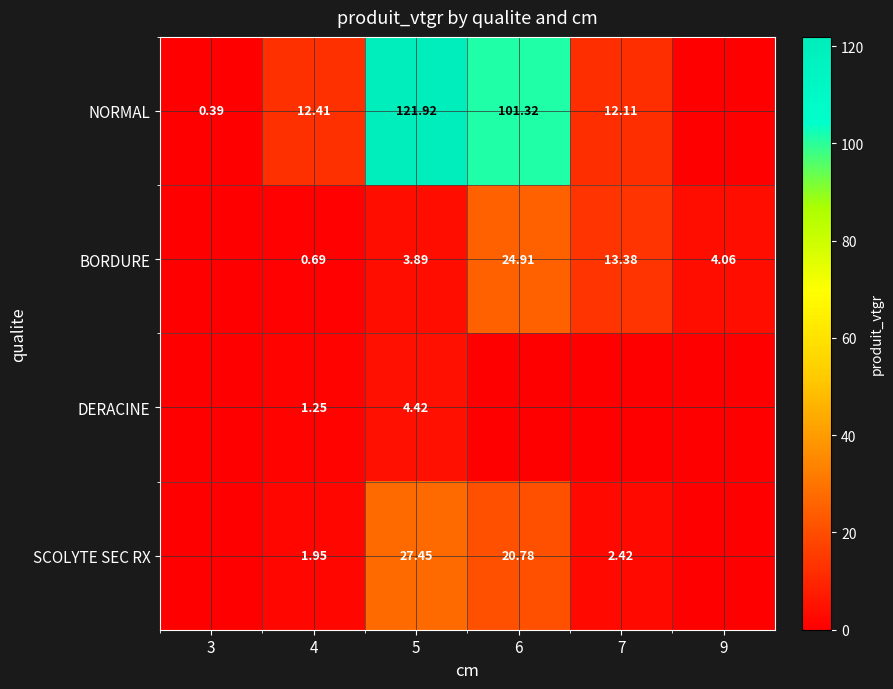

Between 4 and 5, which series saw the biggest shift?

NORMAL